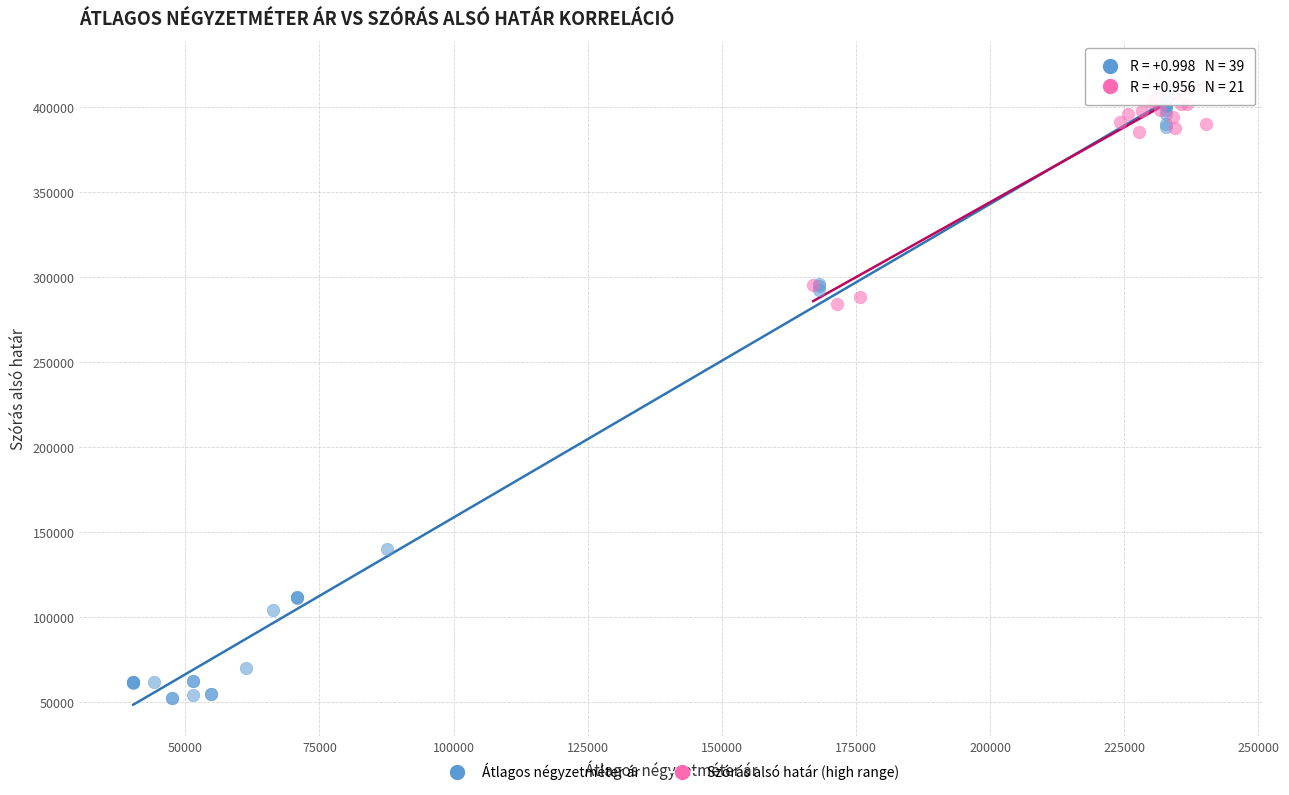

Which series reaches the minimum Y coordinate?

Átlagos négyzetméter ár